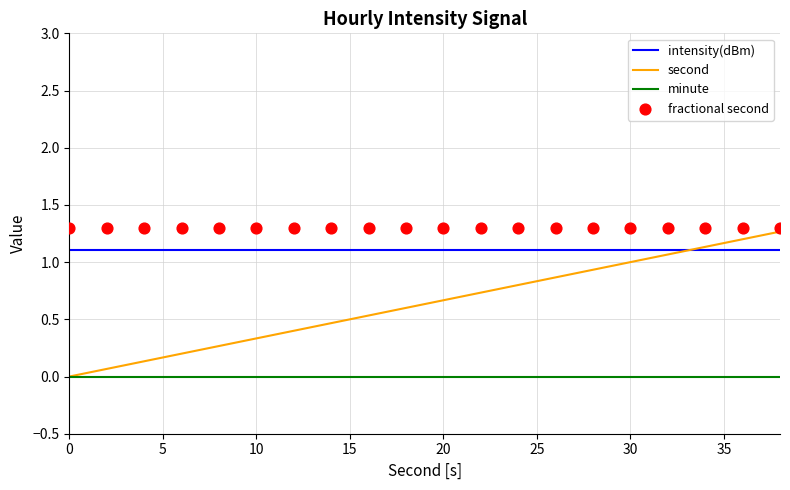

The second series shows 0.5 at 10. True or false?

False